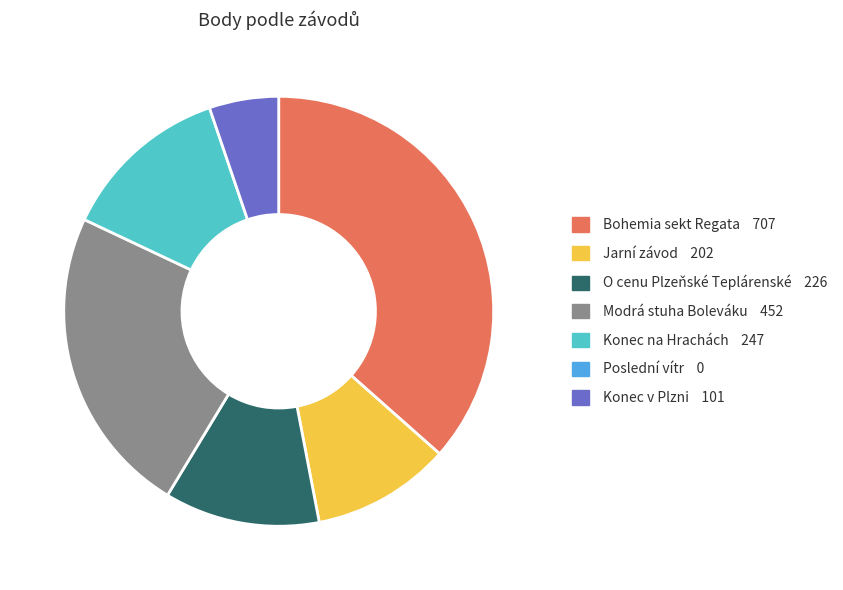

How many segments does this pie chart have?

6